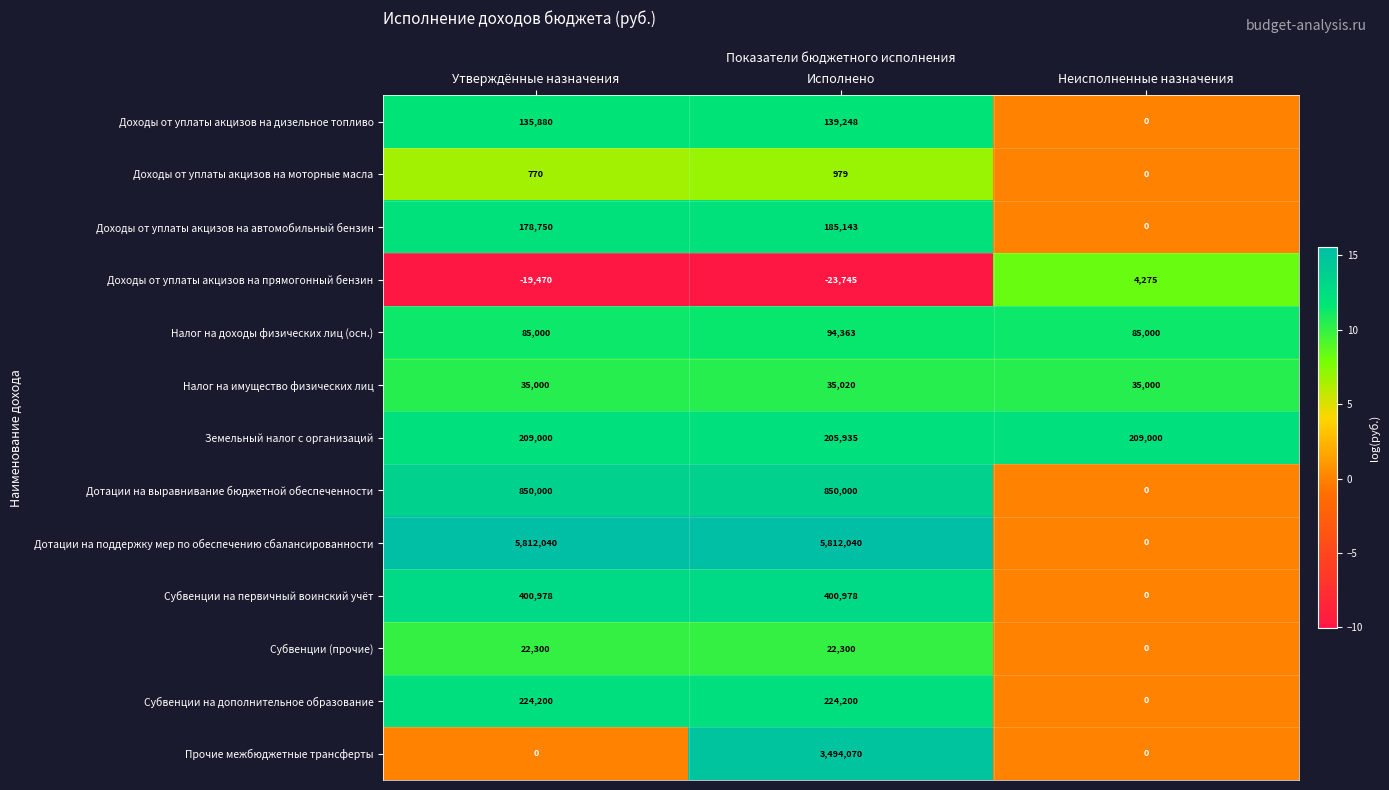

What is the average value of the Дотации на выравнивание бюджетной обеспеченности series?

566667